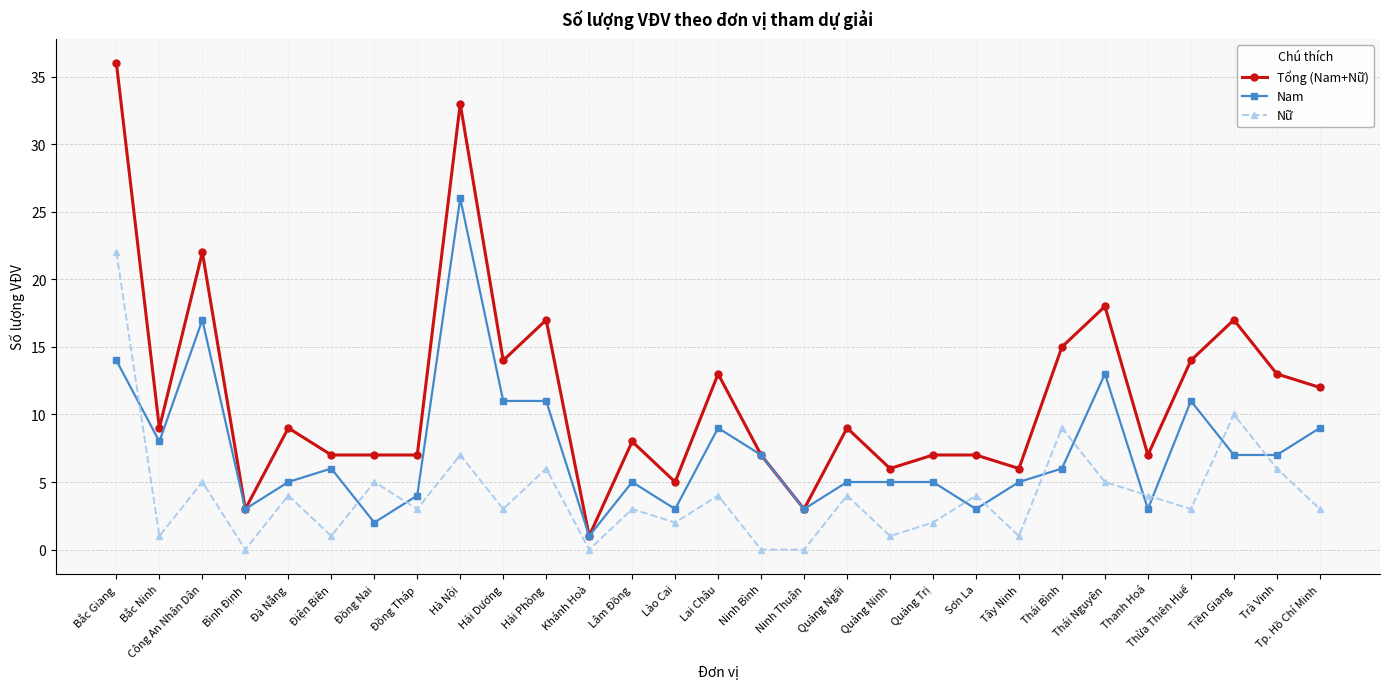

Which series has the largest total across all categories?

Tổng (Nam+Nữ)